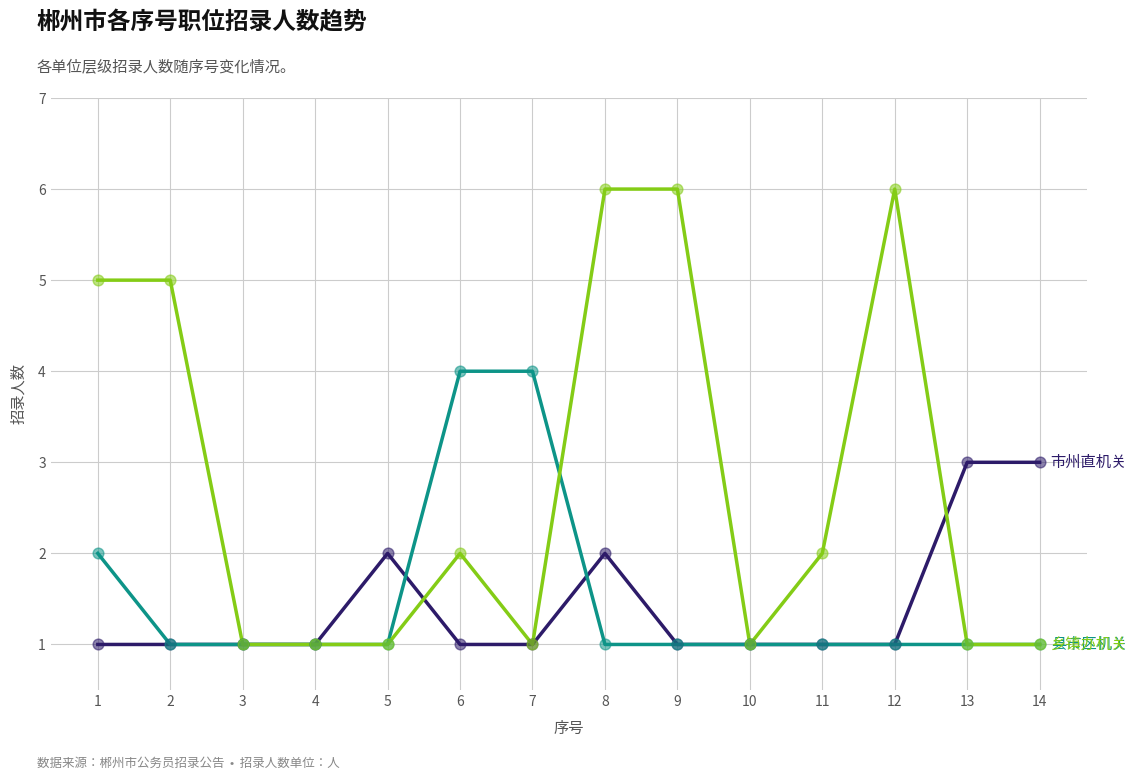

What is the spread (max minus min) of values at 7?

3